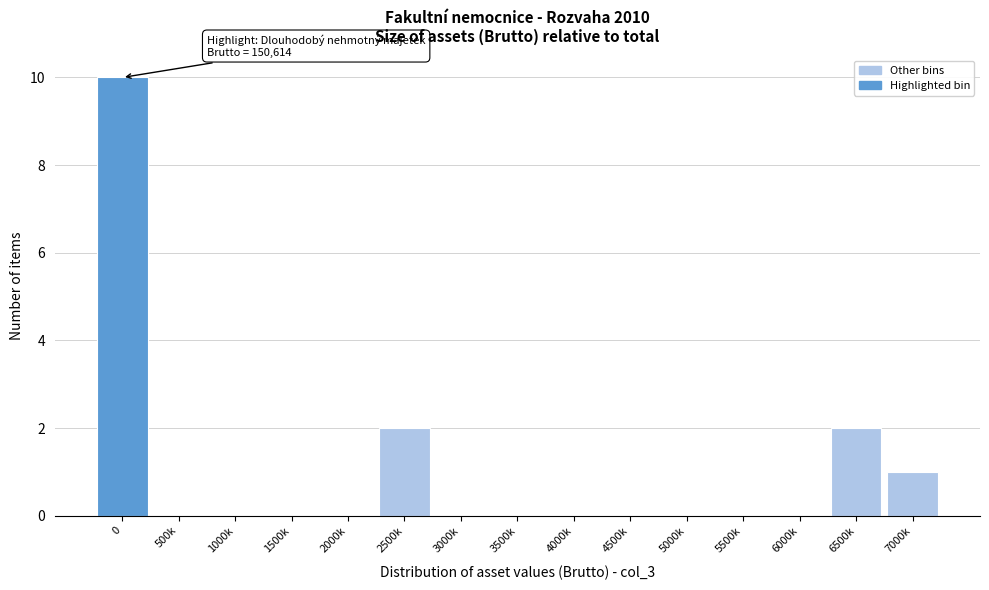

Reading left to right, what are all the values shown in this chart?

0=10	500k=0	1000k=0	1500k=0	2000k=0	2500k=2	3000k=0	3500k=0	4000k=0	4500k=0	5000k=0	5500k=0	6000k=0	6500k=2	7000k=1